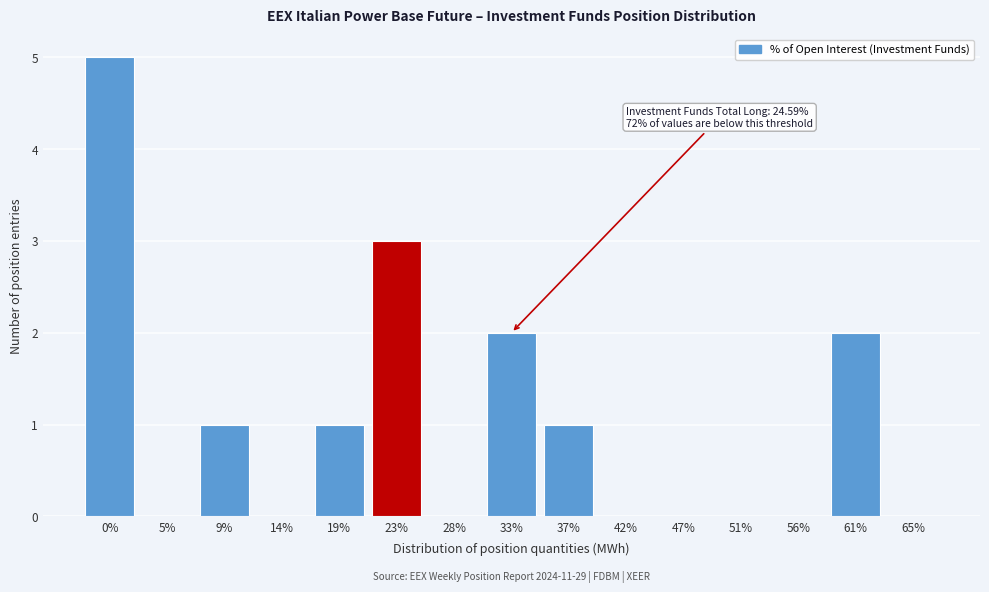

Reading left to right, transcribe all the data shown in this chart.

0%=5	5%=0	9%=1	14%=0	19%=1	23%=3	28%=0	33%=2	37%=1	42%=0	47%=0	51%=0	56%=0	61%=2	65%=0